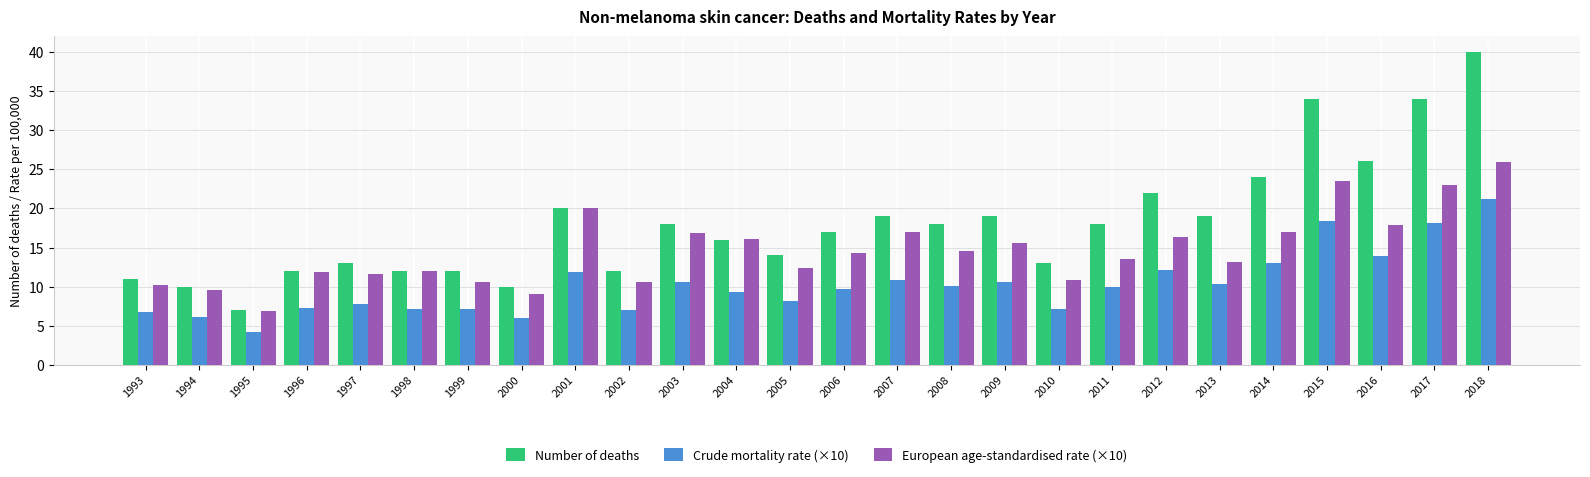

What value does the Number of deaths series have at 2010?

13.0